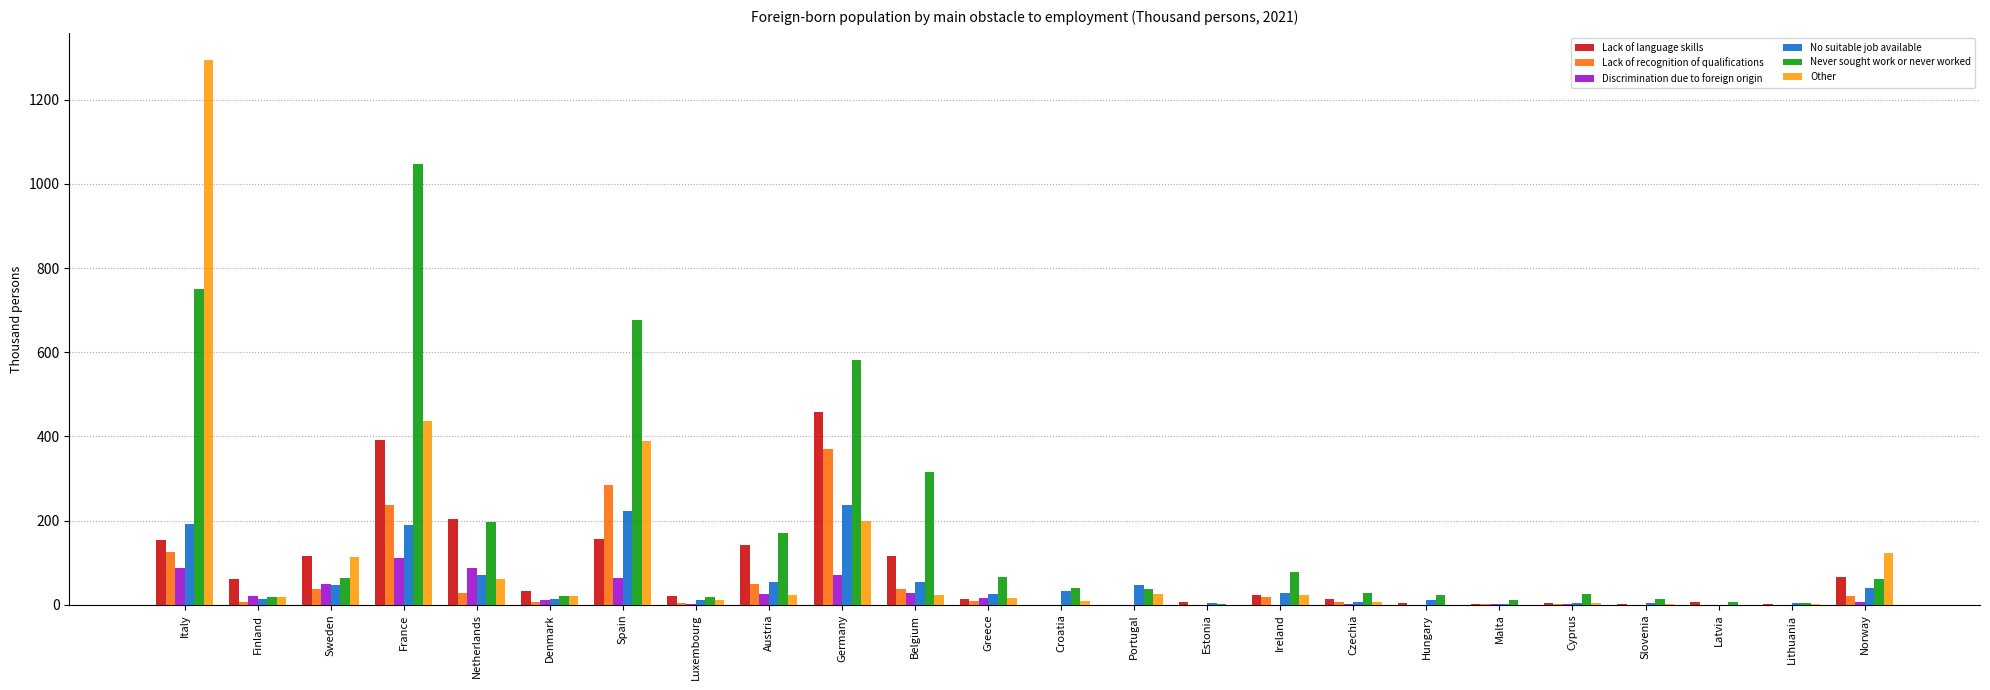

Is it true that Other equals 437.6 at France?

True